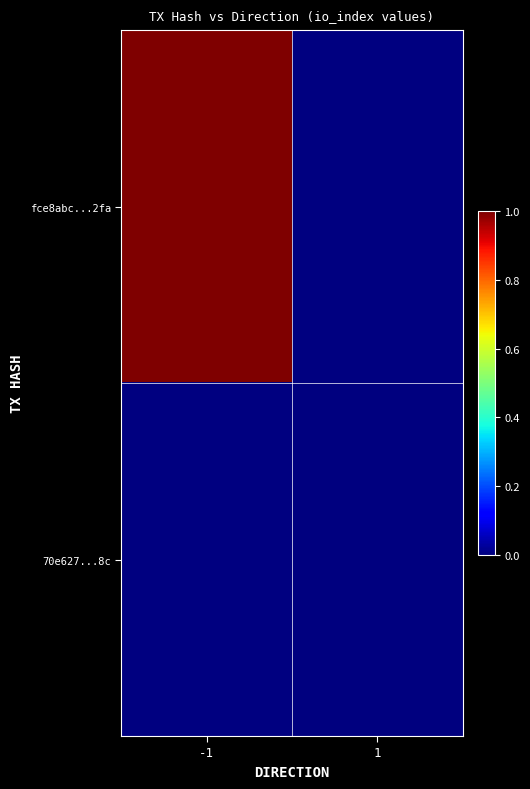

Rank the series at -1 from highest to lowest value.

fce8abc...2fa, 70e627...8c